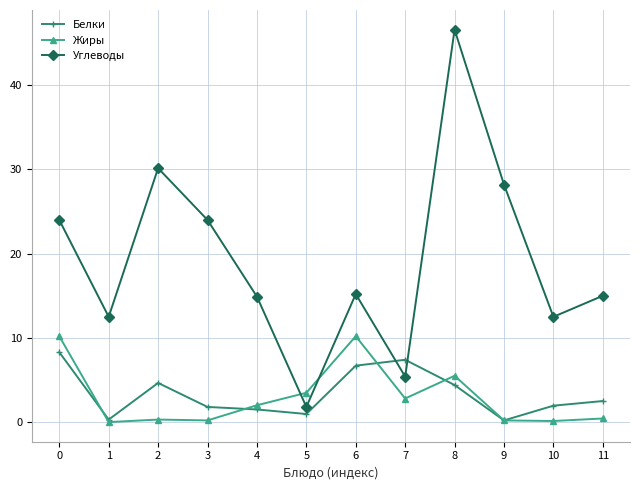

What is the approximate value of Жиры at 2?

0.3